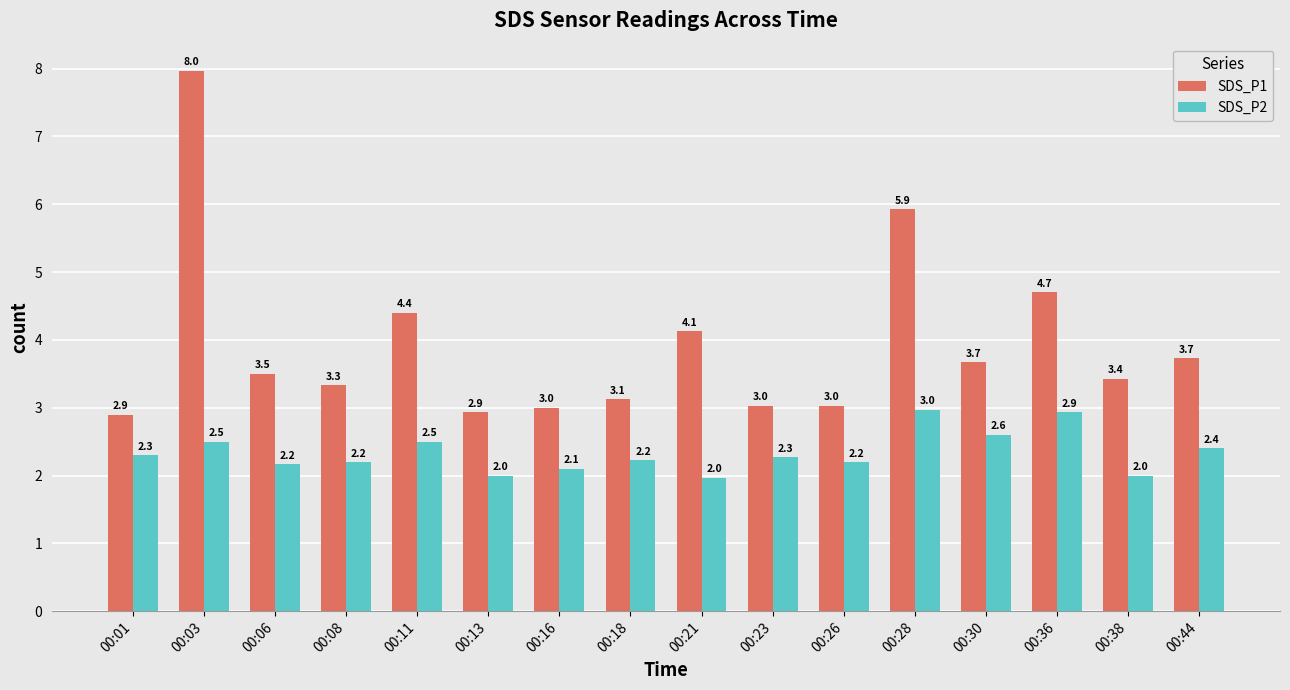

What is the difference between the highest and lowest values at 00:28?

3.0